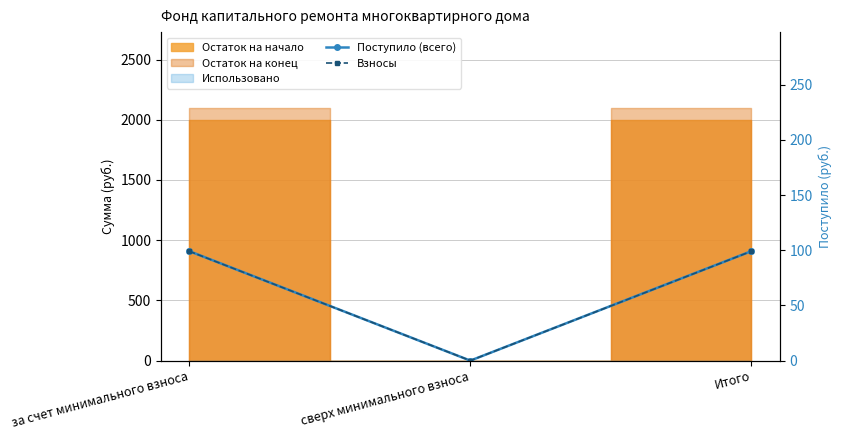

What is the difference between the maximum and minimum values in the Поступило (всего) series?

99.2